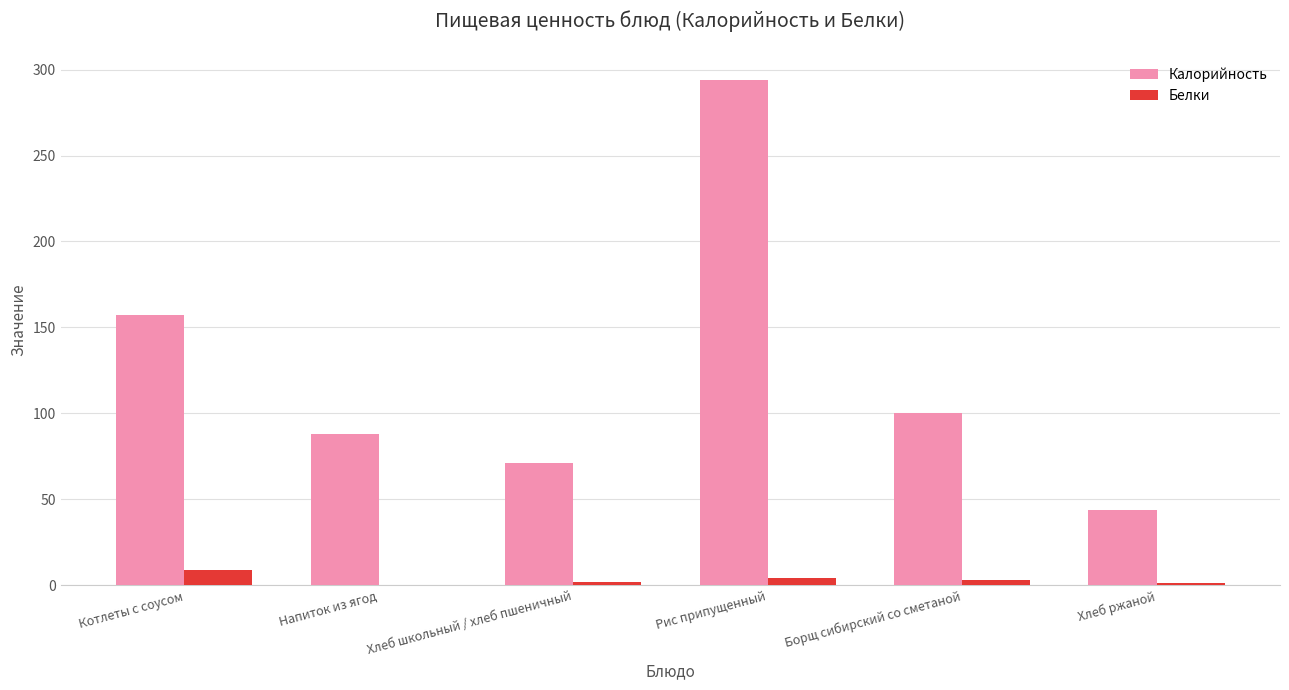

Between Котлеты с соусом and Рис припущенный, which series saw the biggest shift?

Калорийность